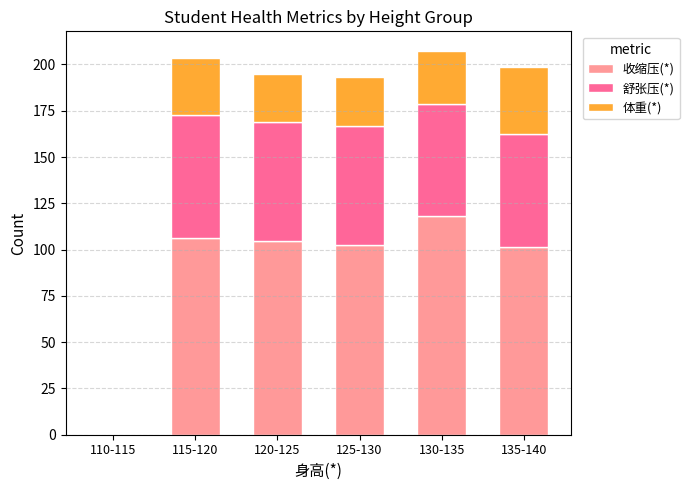

How many data points in 收缩压(*) are above 104?

3